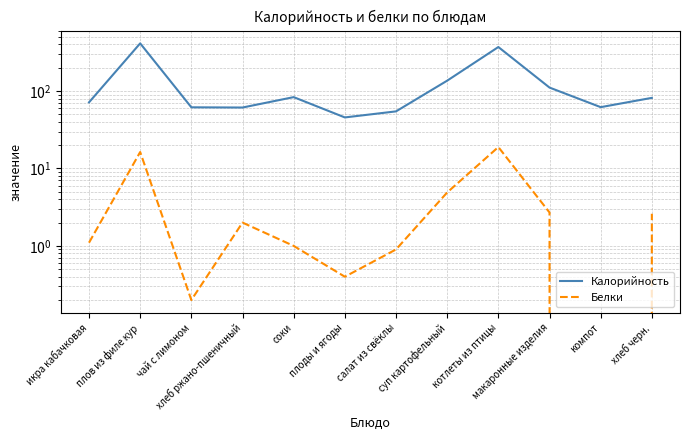

Where is the first local maximum for Белки?

плов из филе кур